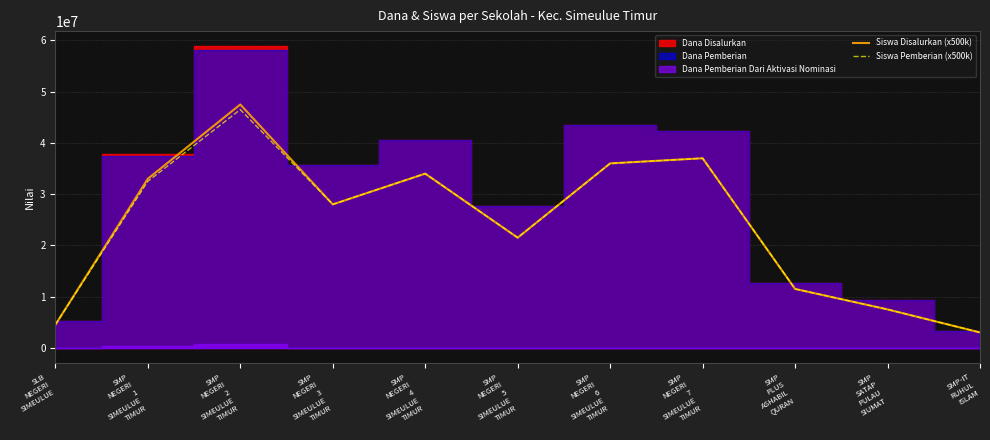

The value of Siswa Disalurkan (x500k) at SLB
NEGERI
SIMEULUE is 4500000. True or false?

True